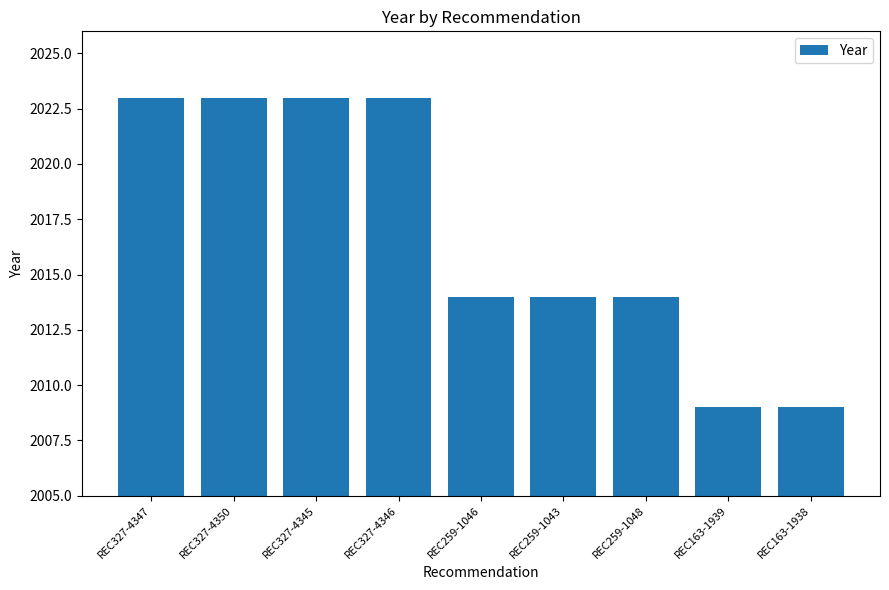

What is the average value?

2017